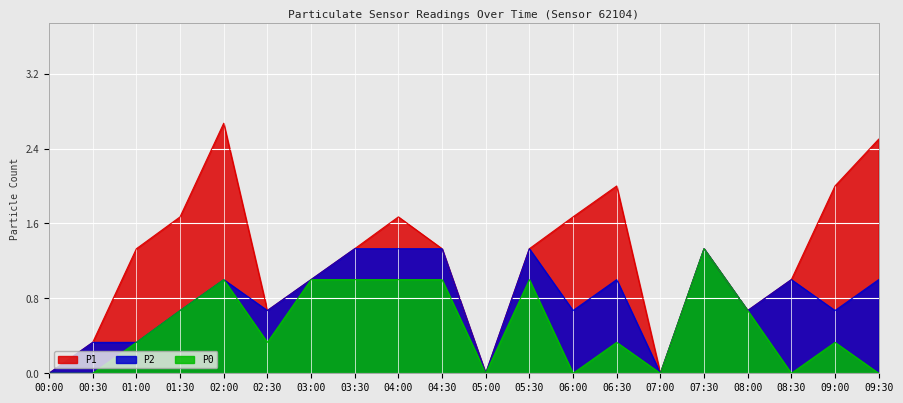

How many lines are shown in the chart?

3